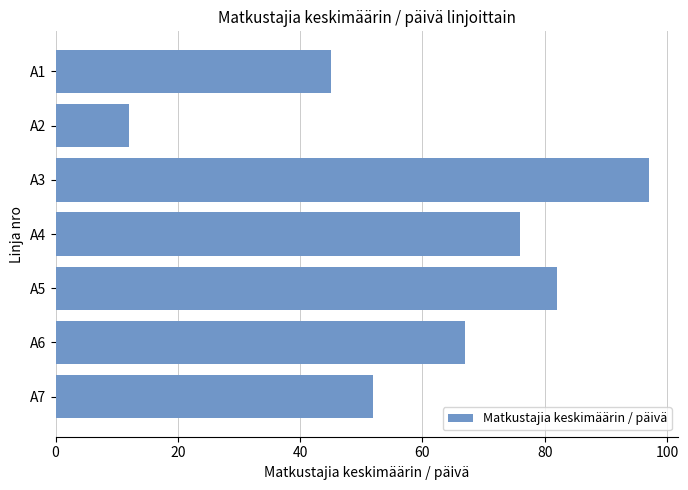

What is the difference between the maximum and minimum values?

85